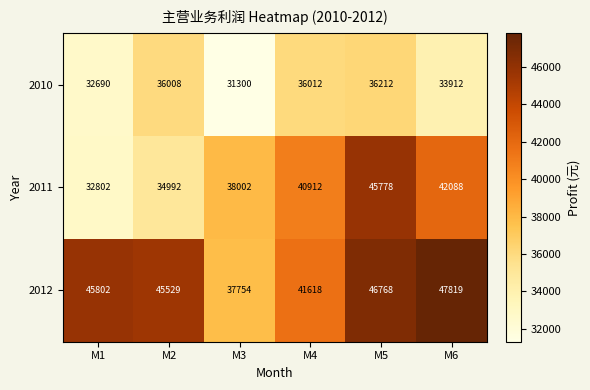

Rank the series by their average value, from highest to lowest.

2012, 2011, 2010